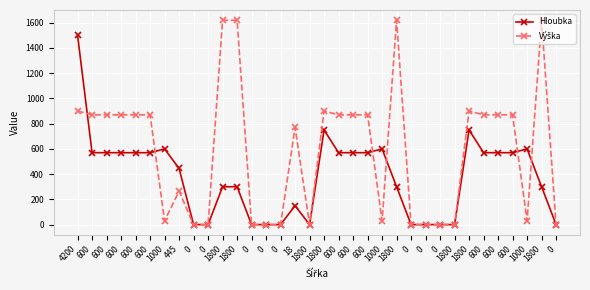

How many values in the Hloubka series are below 570?

17